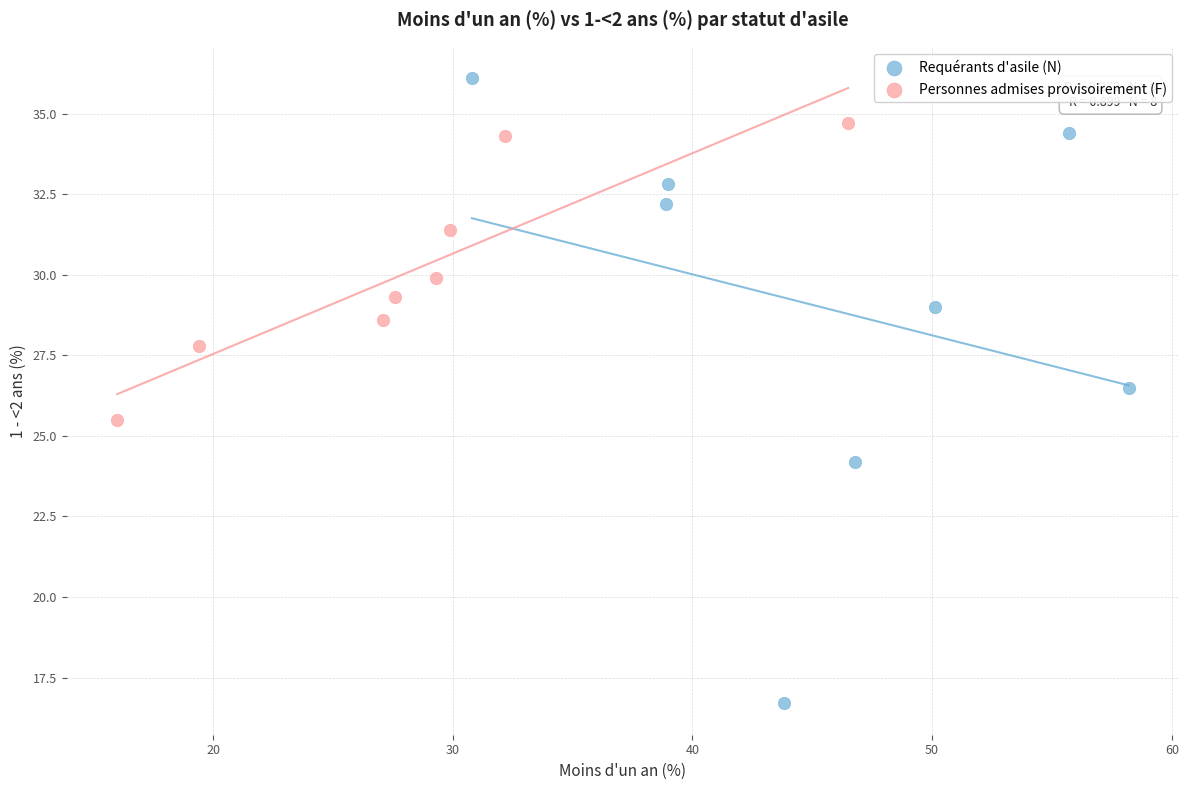

Which series has the widest spread of Y values?

Requérants d'asile (N)